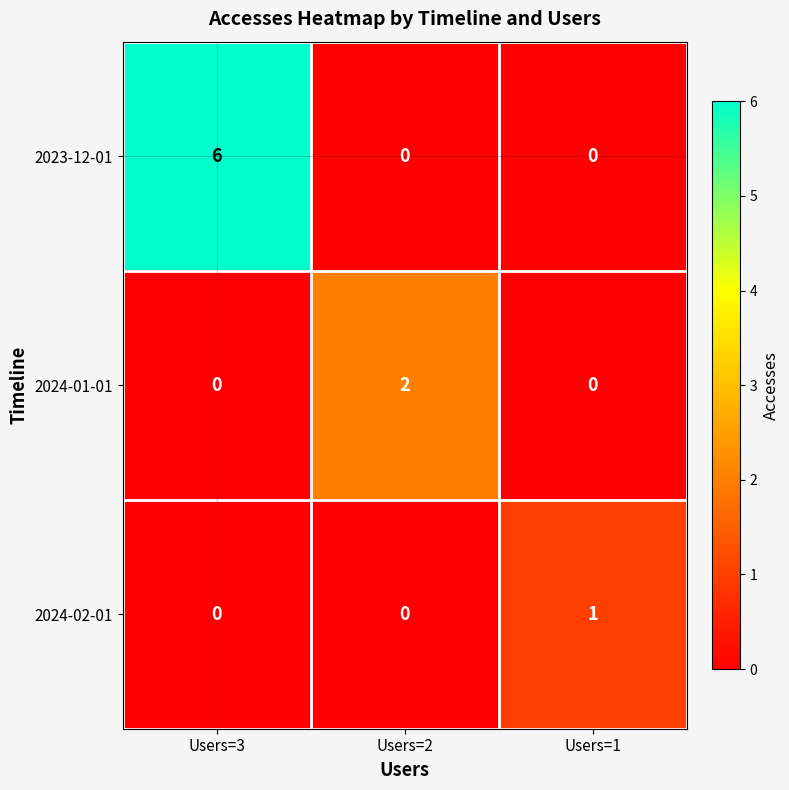

Is it true that 2024-01-01 equals 1 at Users=3?

False